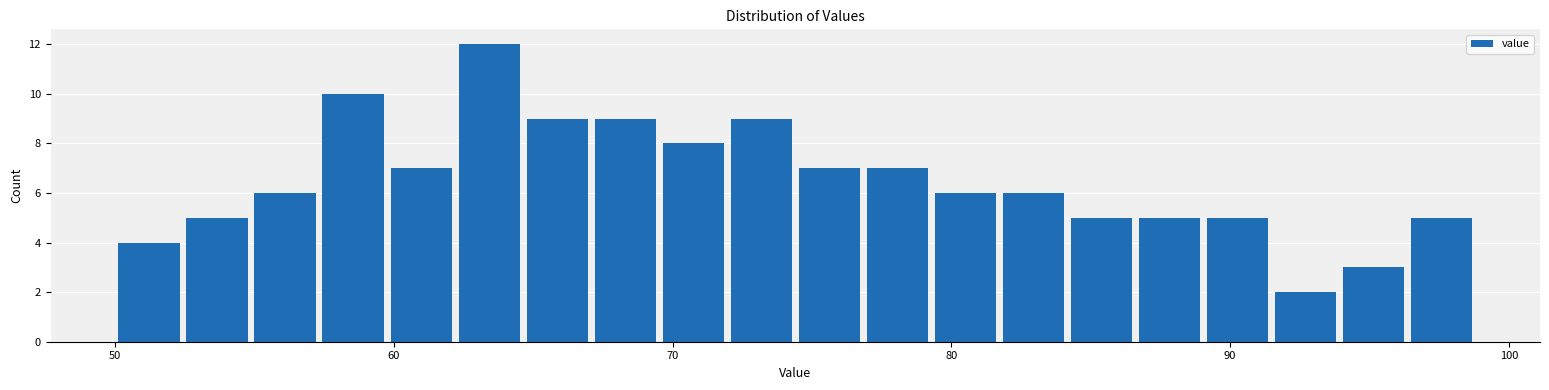

Read against the x-axis, roughly where is the centre of the tallest bar?

63